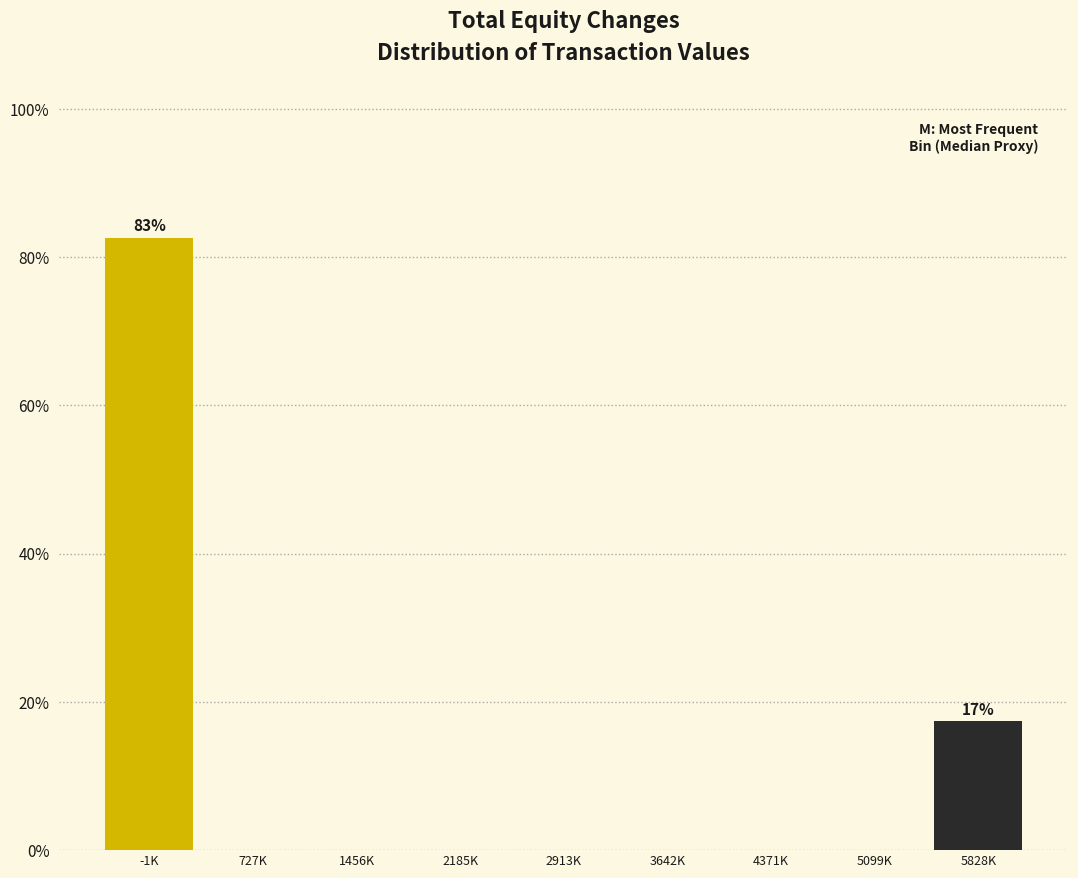

Reading left to right, list all the values displayed in this chart.

-1K=82.6	727K=0.0	1456K=0.0	2185K=0.0	2913K=0.0	3642K=0.0	4371K=0.0	5099K=0.0	5828K=17.4